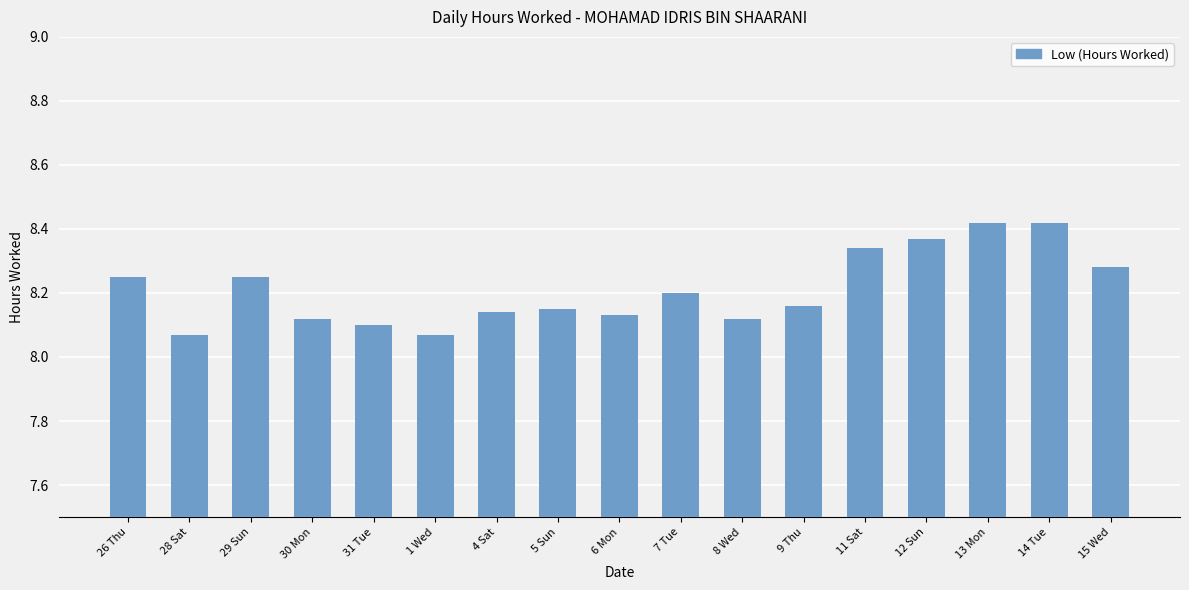

What is the sum of the values at 26 Thu and 9 Thu?

16.4